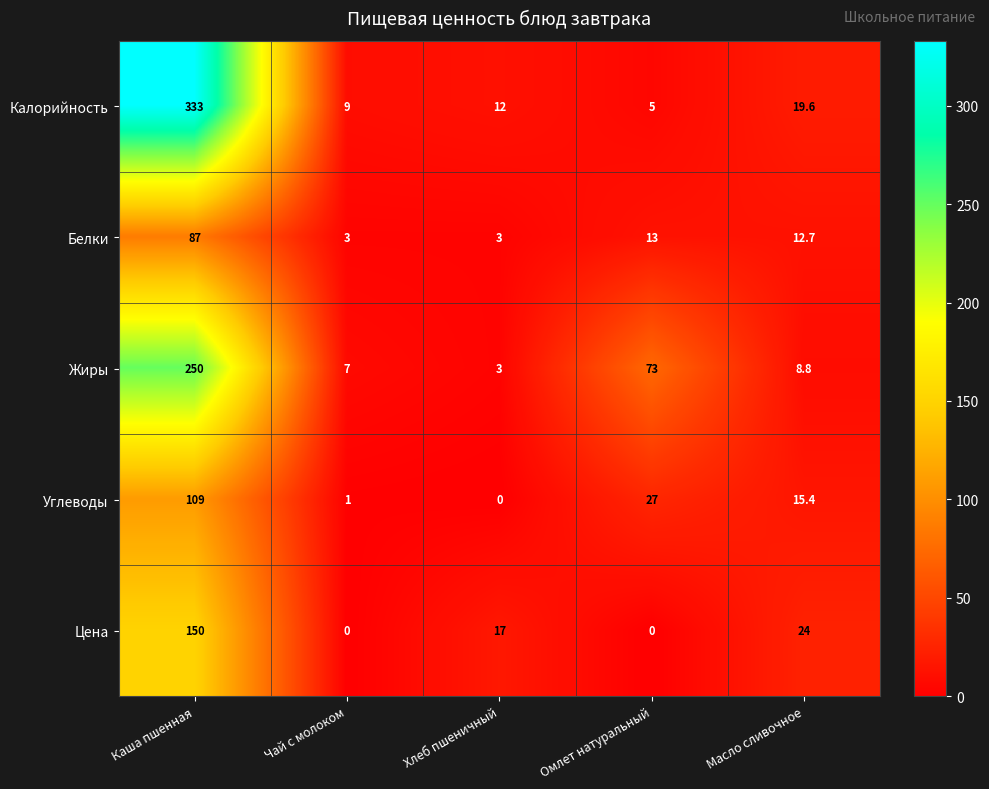

What is the difference between the maximum and second lowest values in the Цена series?

150.0